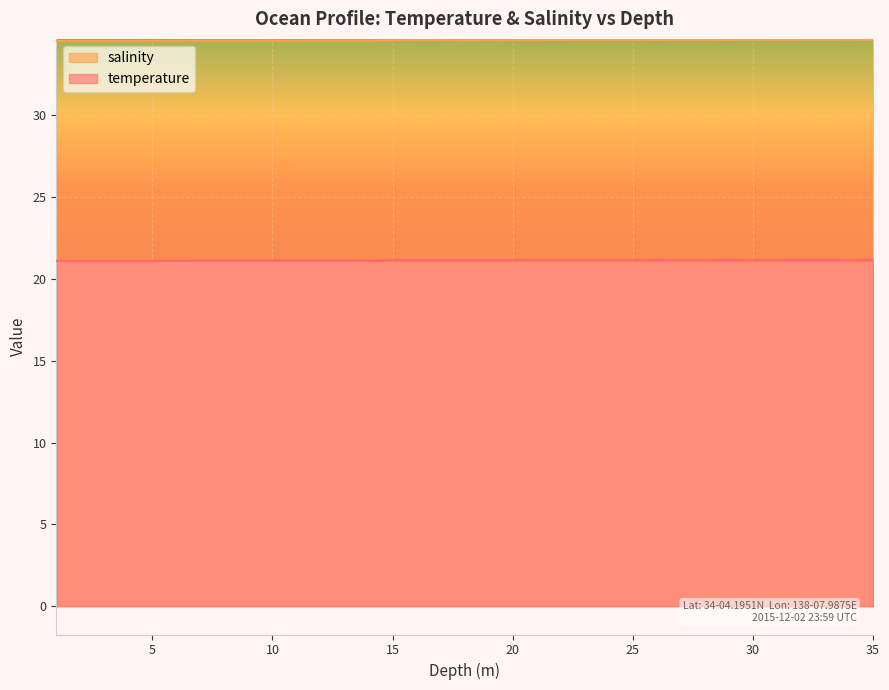

What is the difference between the second highest and second lowest values in the temperature series?

0.1